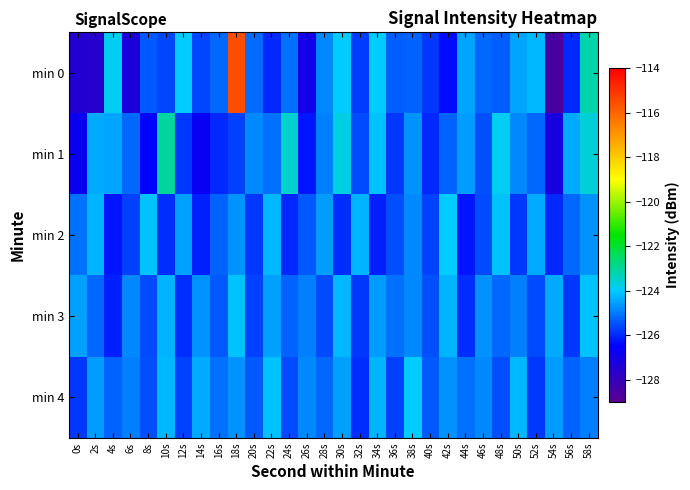

What is the difference between the highest and lowest values at 30s?

2.2